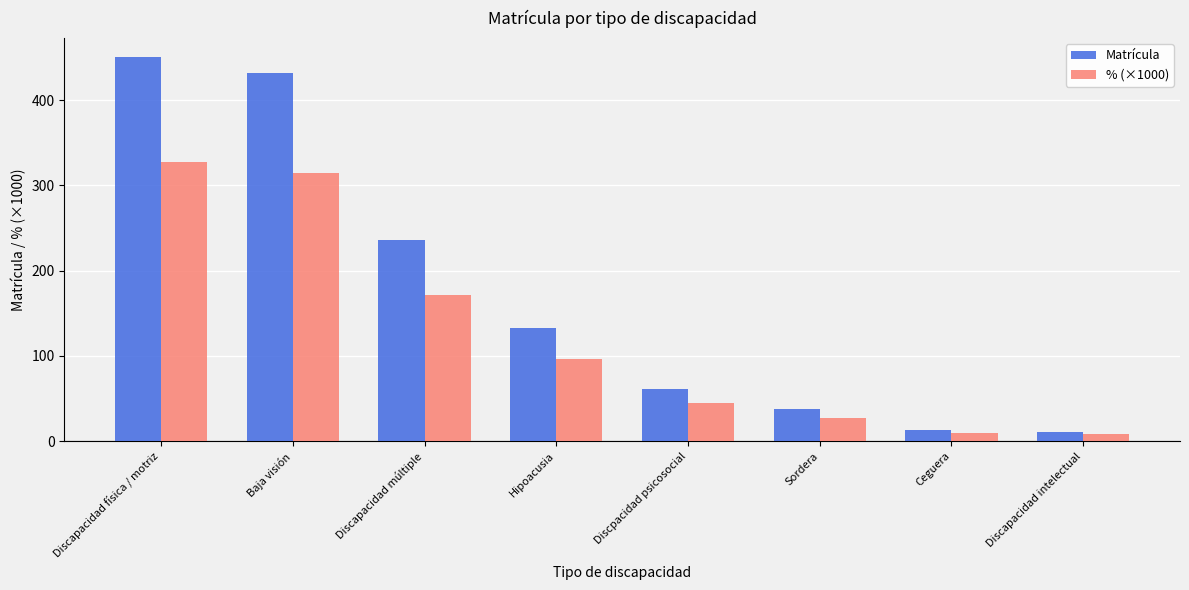

How many bars are there in total?

16